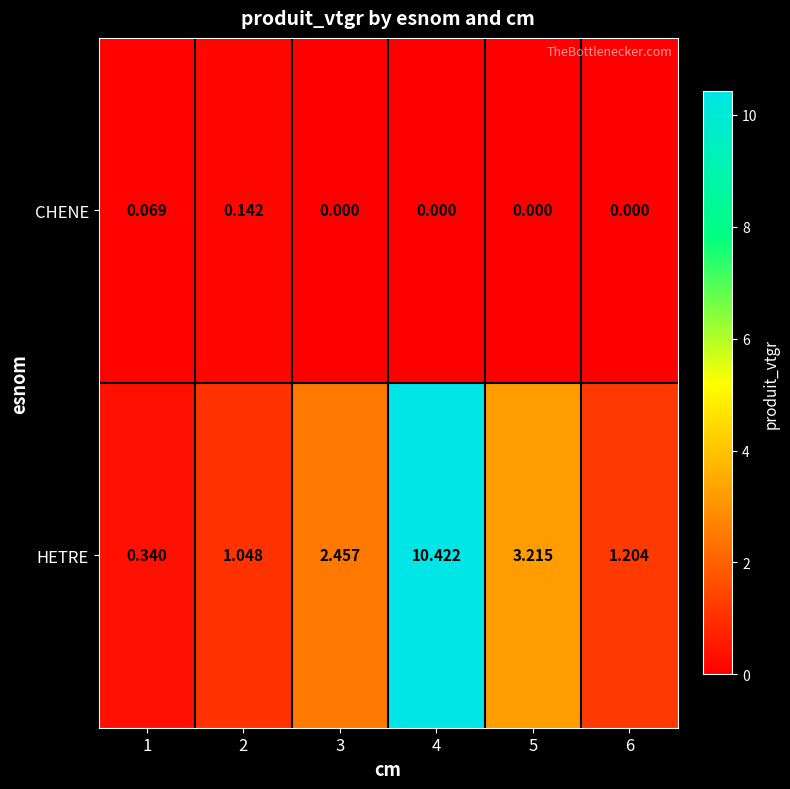

Which series has the widest spread of values?

HETRE